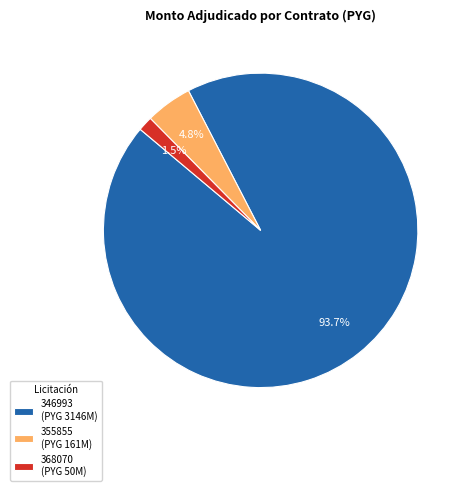

What is the ratio of the value at 368070 (PYG 50M) to the value at 355855 (PYG 161M)?

0.3